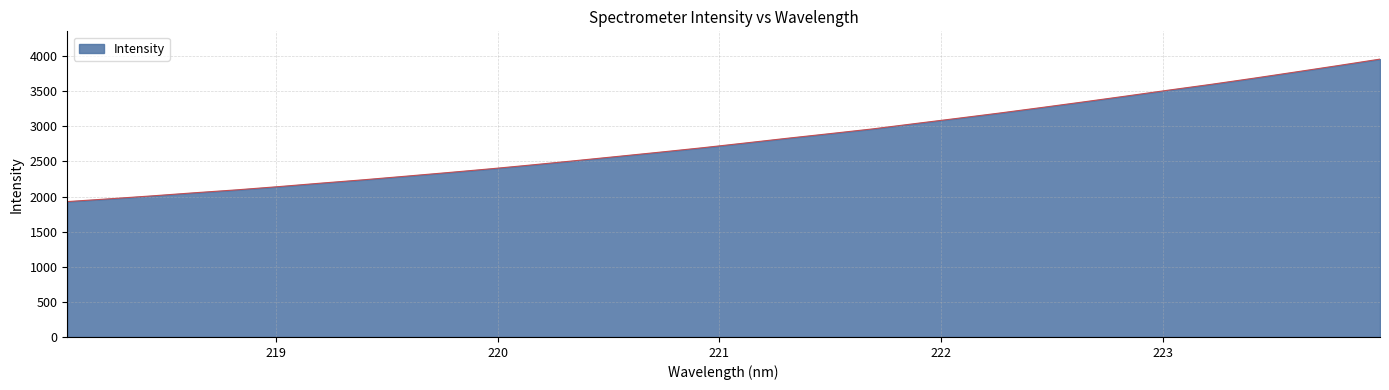

What is the maximum value shown in the chart?

3956.7